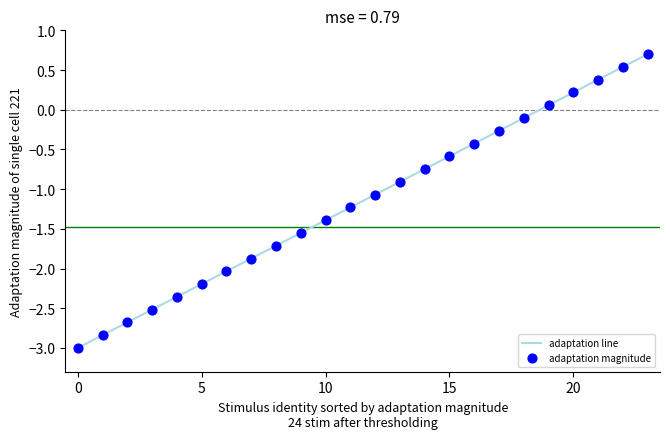

What is the smallest value displayed?

-3.0